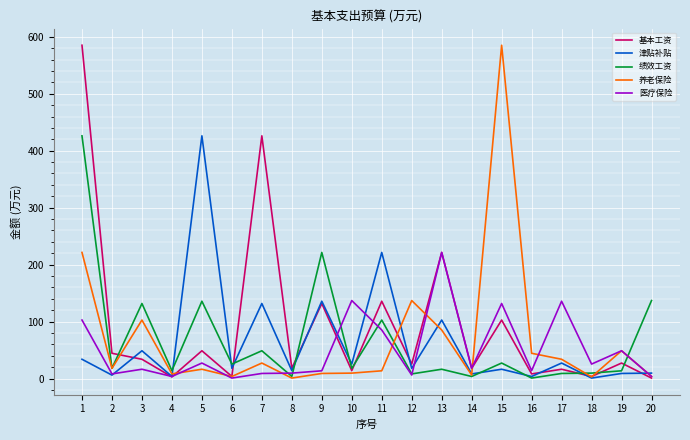

True or false: 养老保险 and 绩效工资 intersect in this chart.

True